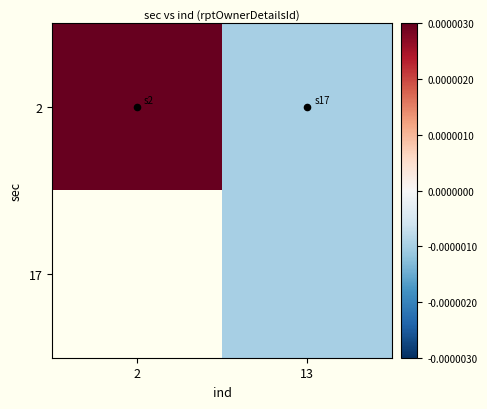

Rank the series by their maximum value, from highest to lowest.

2, 17